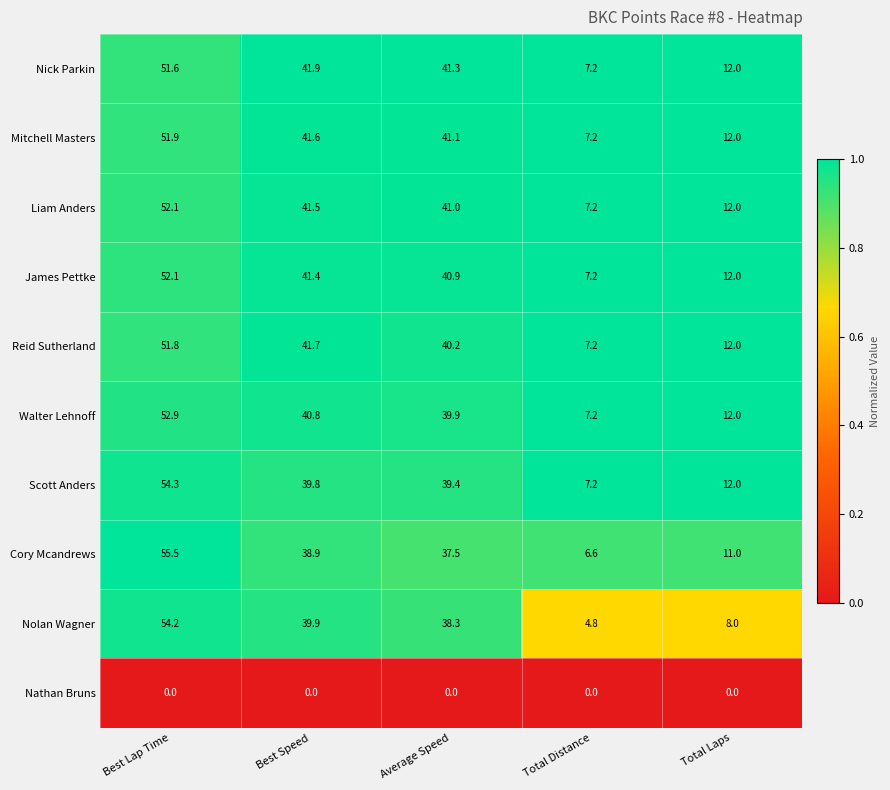

At which label is Liam Anders closest to 29?

Average Speed